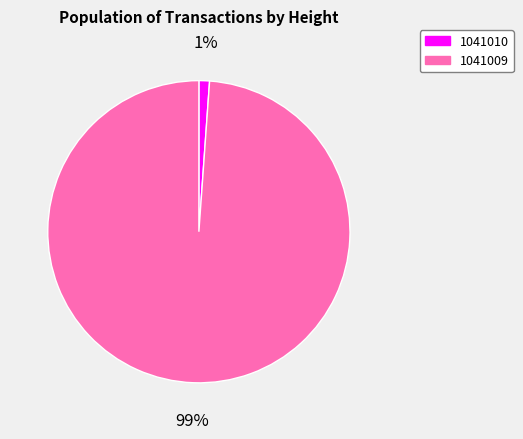

Rank the categories by value from highest to lowest.

1041009, 1041010